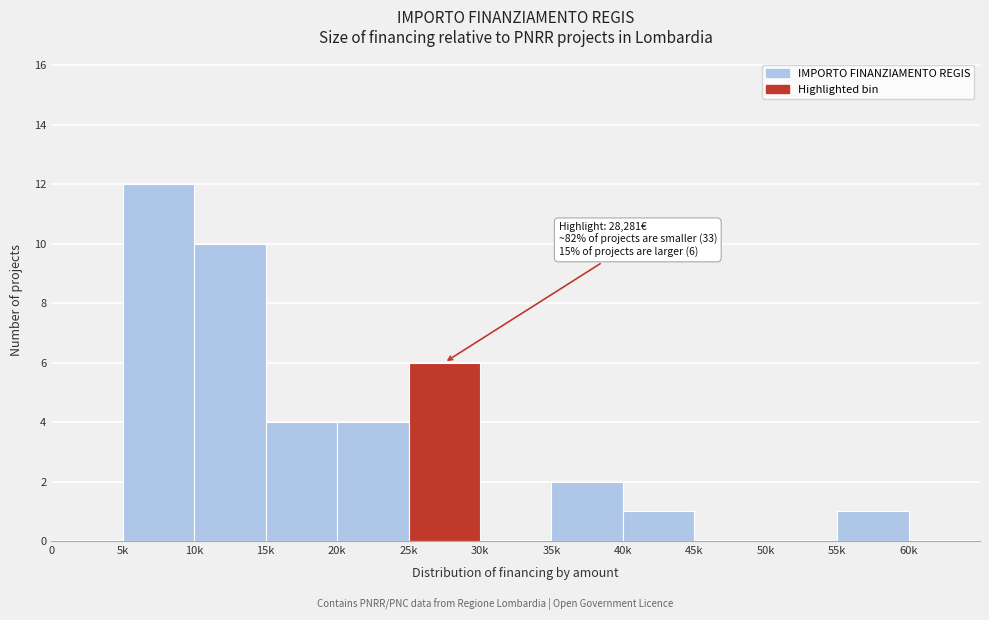

Reading left to right, transcribe all the data shown in this chart.

0=0	5k=12	10k=10	15k=4	20k=4	25k=6	30k=0	35k=2	40k=1	45k=0	50k=0	55k=1	60k=0